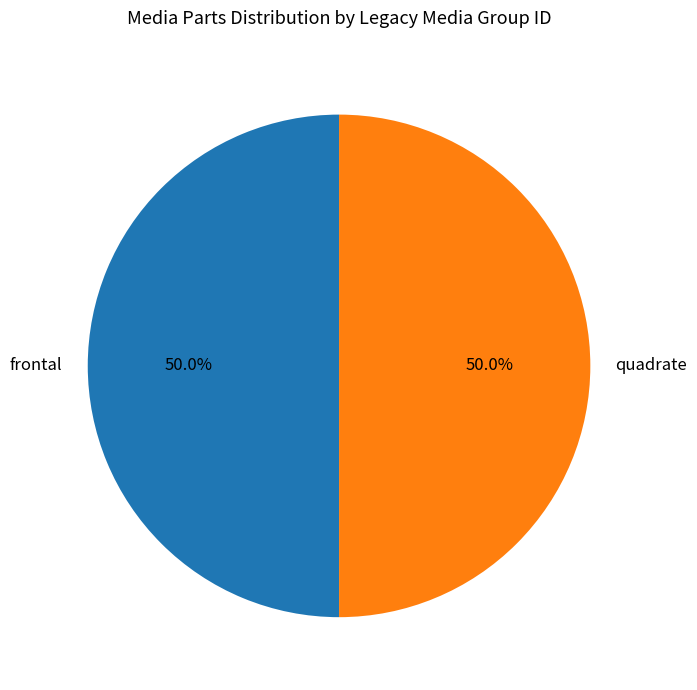

What is the ratio of the value at frontal to the value at quadrate?

1.0